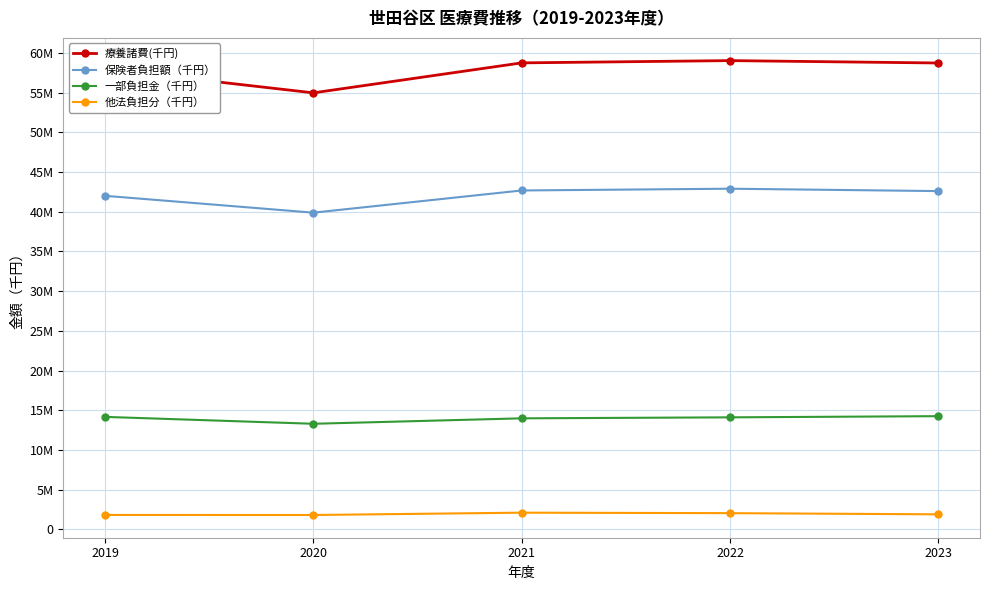

Which series changed the most between 2022 and 2023?

療養諸費(千円)